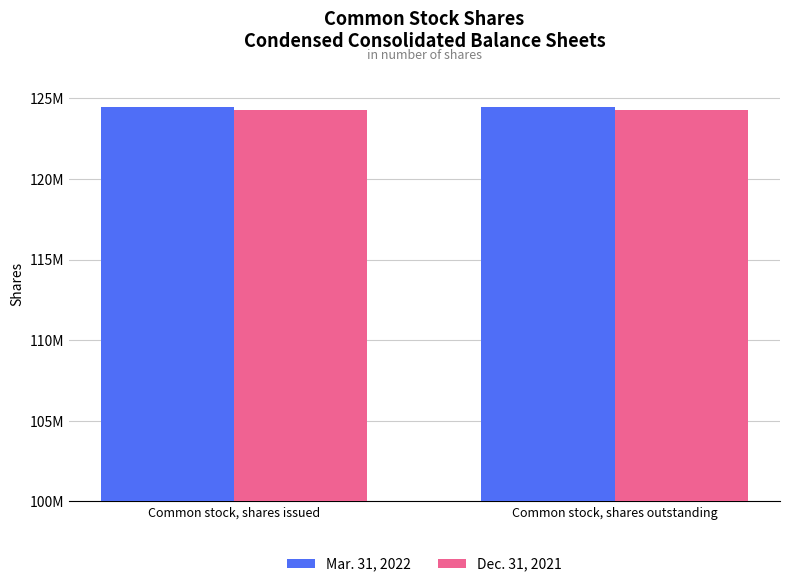

What is the value of the Dec. 31, 2021 bar at the 1st from the left?

124303083